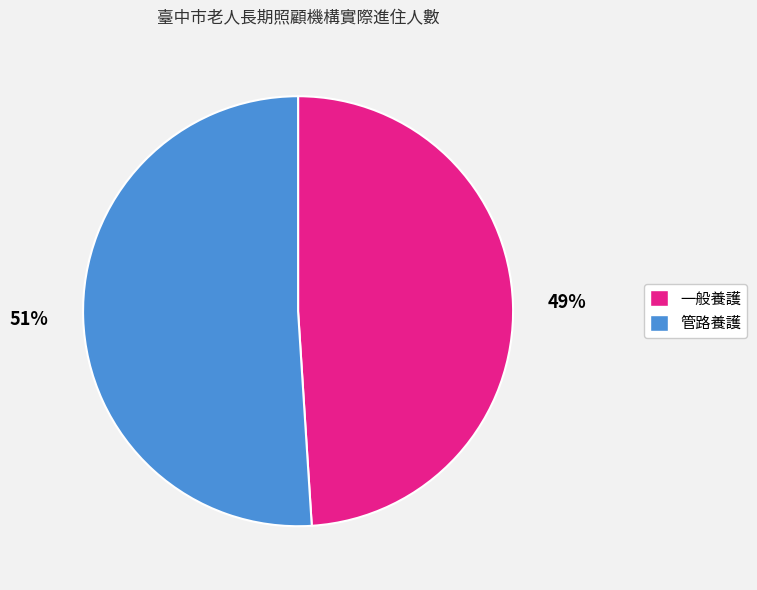

Count the number of slices in the pie.

2